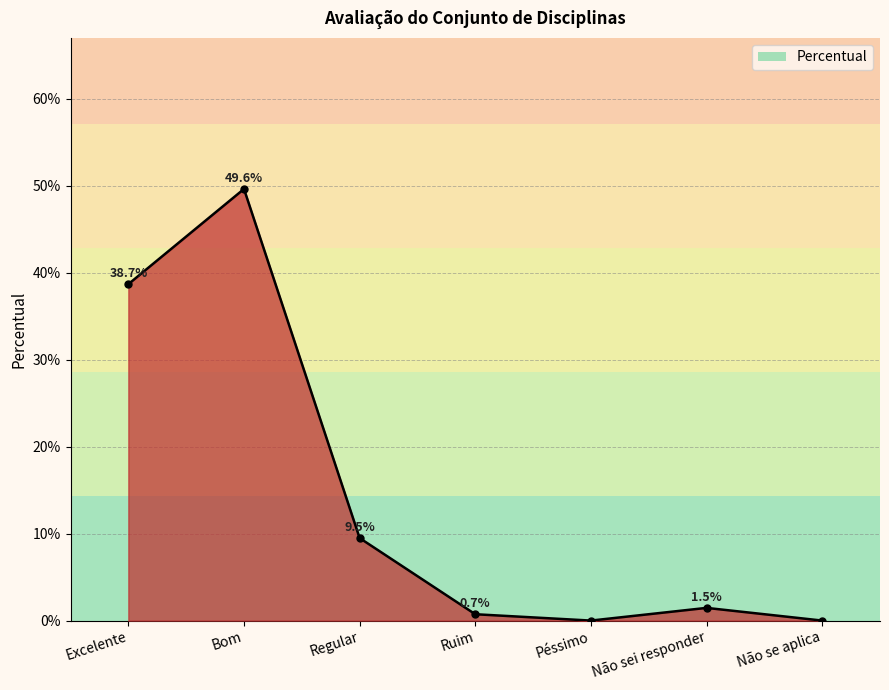

Does the chart have visible grid lines?

Yes